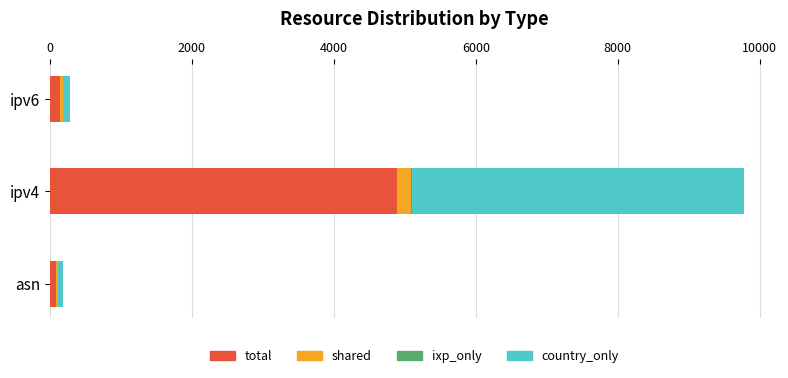

What is the highest value of the total series?

4888